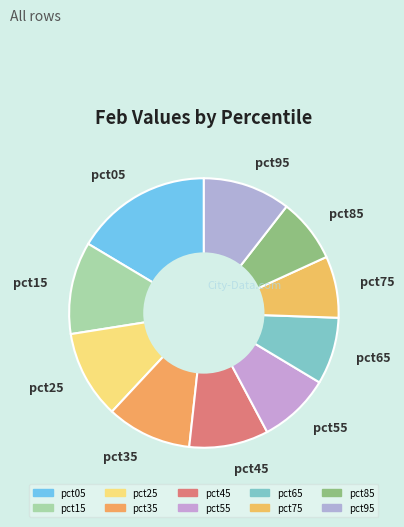

Which has a higher value, pct95 or pct55?

pct95